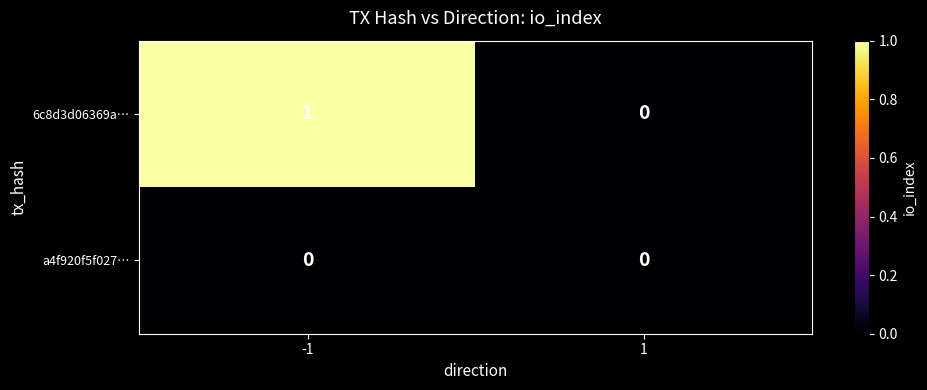

At which category is the sum across all series the highest?

-1